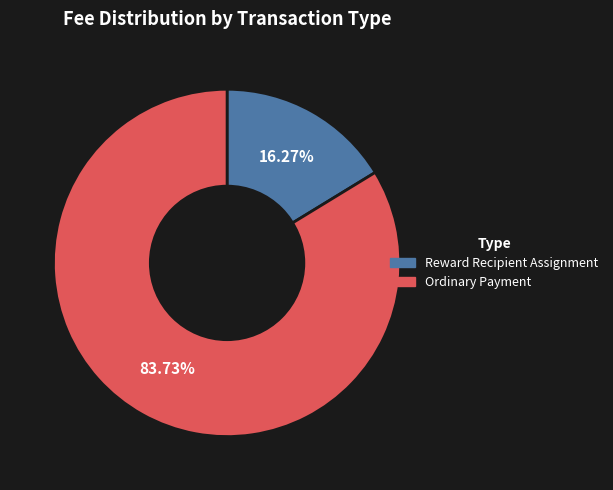

Which category has the smallest portion of the pie?

Reward Recipient Assignment